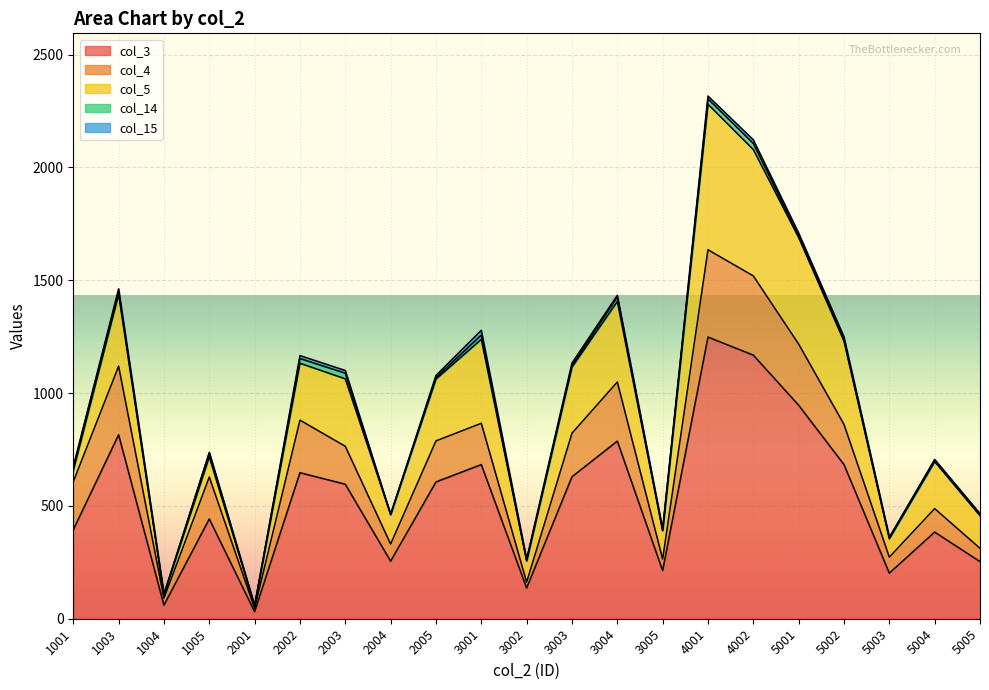

Reading left to right, what are all the values shown in this chart?

col_3: 1001=394	1003=815	1004=60	1005=442	2001=31	2002=647	2003=596	2004=255	2005=606	3001=683	3002=136	3003=629	3004=787	3005=213	4001=1248	4002=1168	5001=946	5002=683	5003=202	5004=384	5005=253
col_4: 1001=213	1003=304	1004=31	1005=186	2001=15	2002=233	2003=168	2004=76	2005=182	3001=183	3002=26	3003=193	3004=262	3005=51	4001=387	4002=351	5001=271	5002=178	5003=71	5004=104	5005=59
col_5: 1001=49	1003=318	1004=16	1005=89	2001=11	2002=252	2003=299	2004=131	2005=274	3001=372	3002=95	3003=293	3004=357	3005=126	4001=645	4002=560	5001=472	5002=369	5003=81	5004=209	5005=145
col_14: 1001=12	1003=15	1004=1	1005=17	2001=1	2002=21	2003=25	2004=0	2005=7	3001=19	3002=0	3003=7	3004=20	3005=2	4001=23	4002=27	5001=7	5002=7	5003=5	5004=1	5005=1
col_15: 1001=6	1003=10	1004=0	1005=3	2001=0	2002=13	2003=12	2004=0	2005=9	3001=21	3002=8	3003=11	3004=7	3005=5	4001=13	4002=16	5001=13	5002=12	5003=2	5004=8	5005=8